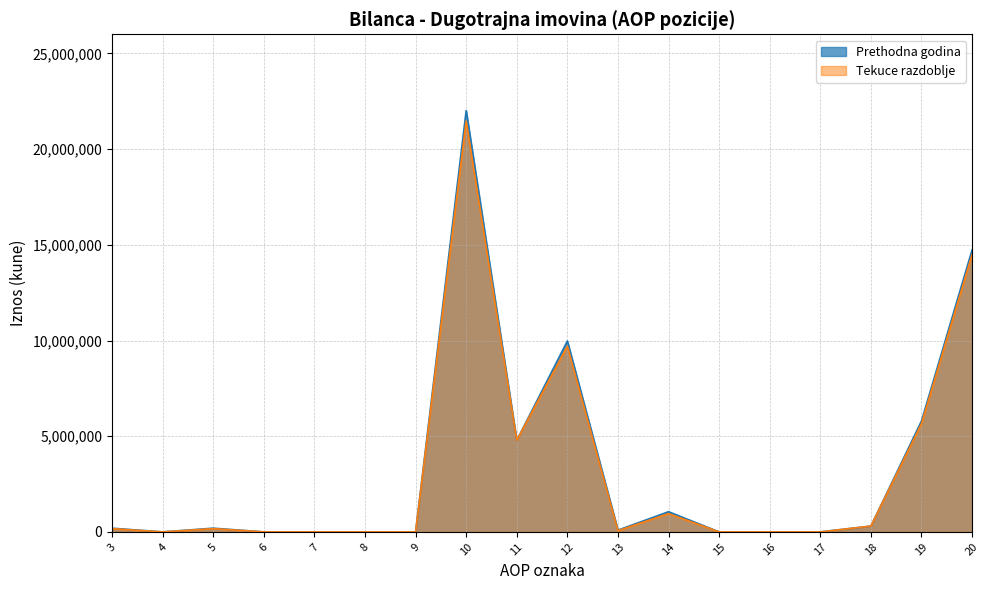

What is the highest value of the Prethodna godina series?

22011477